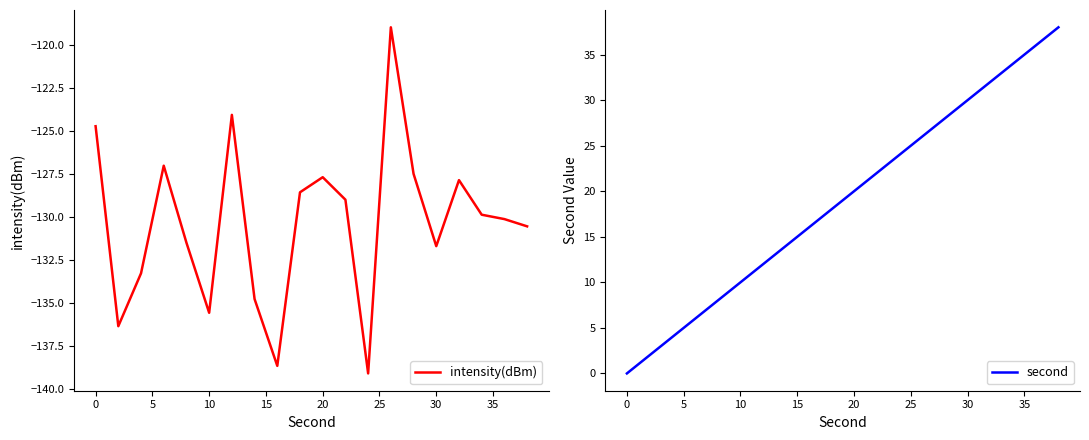

True or false: second and intensity(dBm) cross at least once.

False